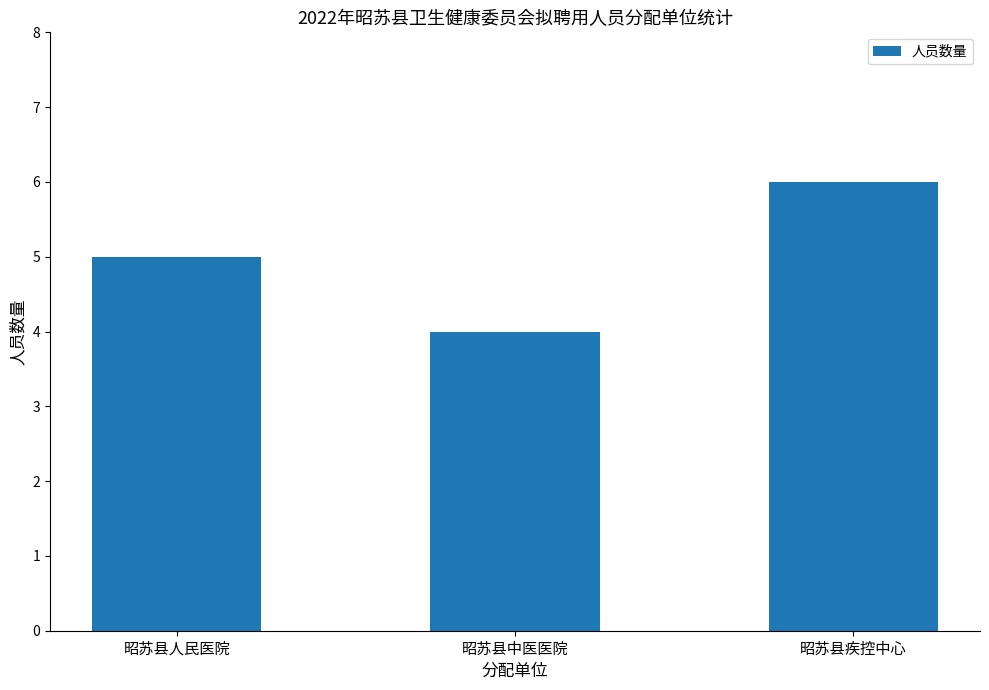

True or false: the data shows 8 at 昭苏县人民医院.

False